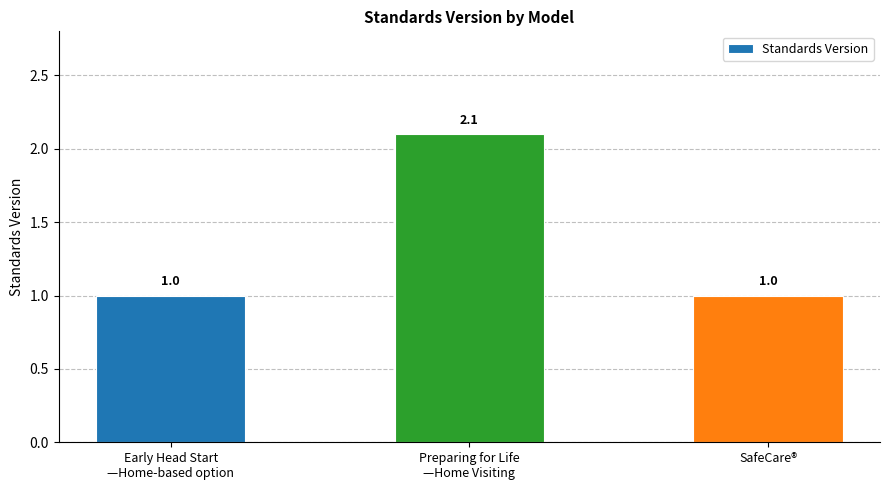

Reading right to left, what are all the values shown in this chart?

1.0	2.1	1.0